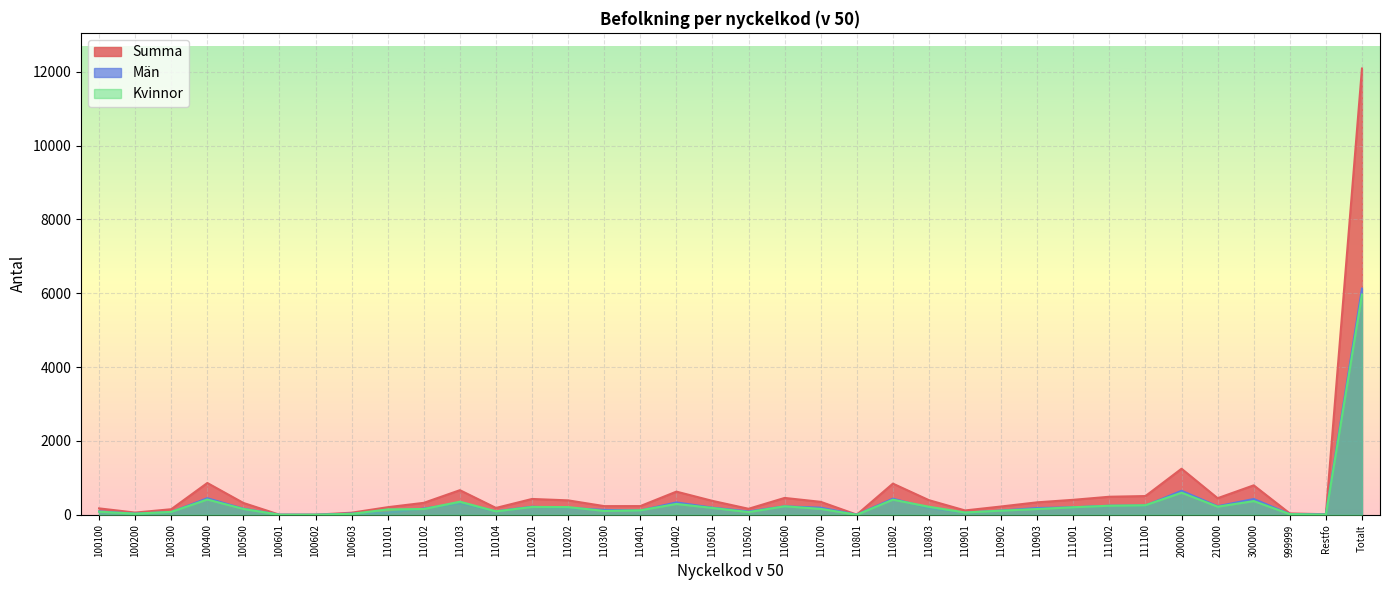

Which has a higher value, 110201 or 100200?

110201